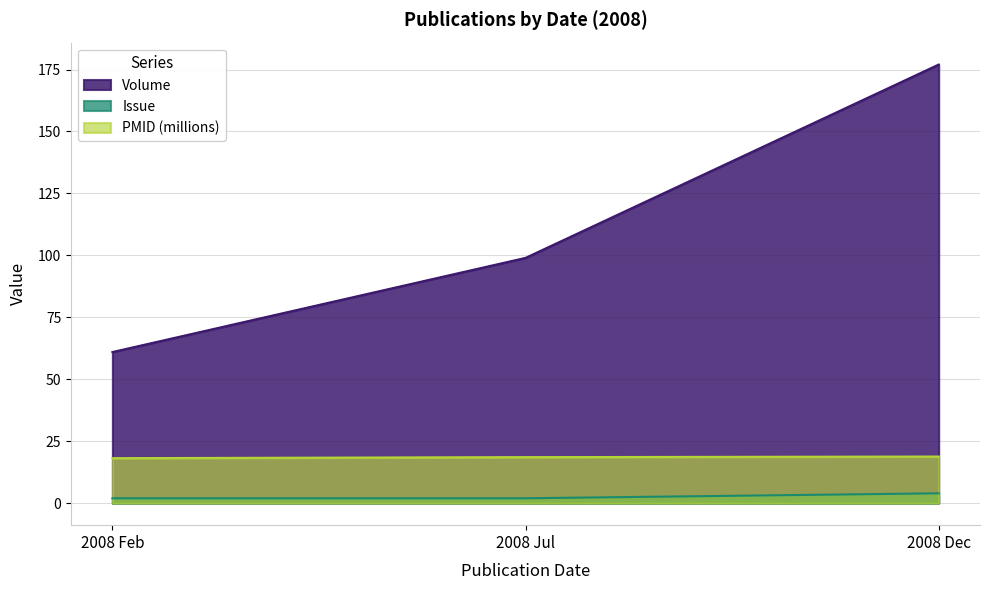

What is the difference between the Issue values at 2008 Dec and 2008 Jul?

2.0